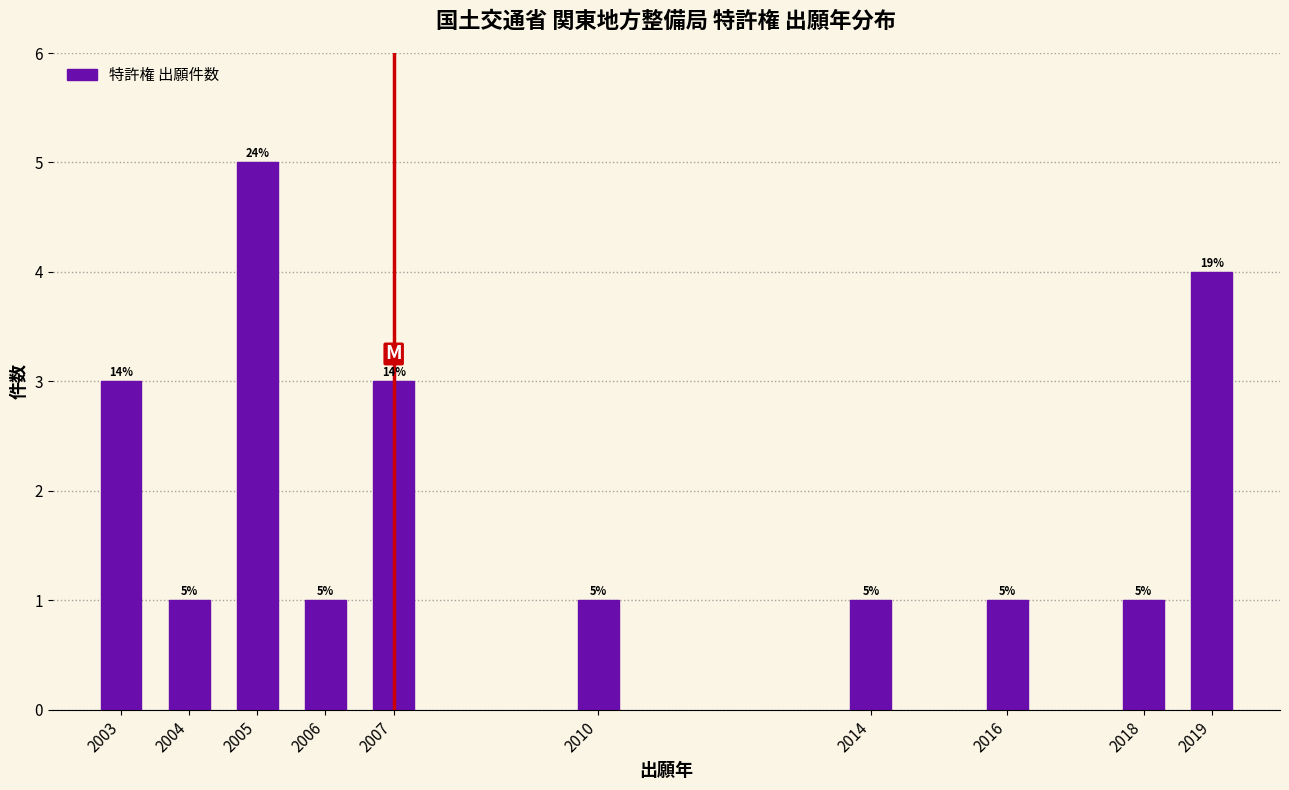

Reading left to right, extract all data points from this chart.

2003=3	2004=1	2005=5	2006=1	2007=3	2010=1	2014=1	2016=1	2018=1	2019=4